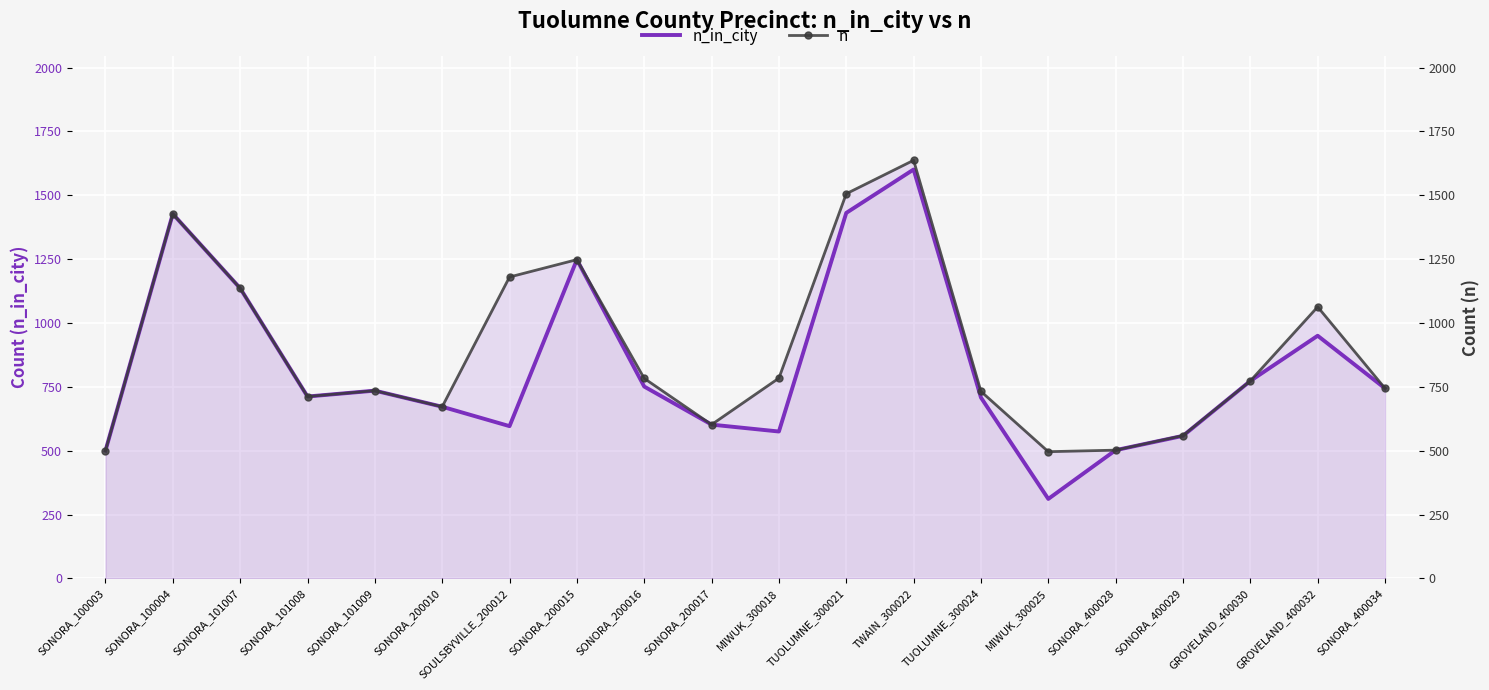

How many data points in n are above 773?

9